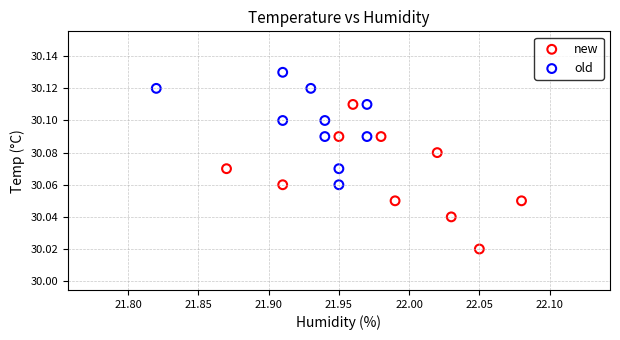

What are all the series names shown in the legend?

new, old